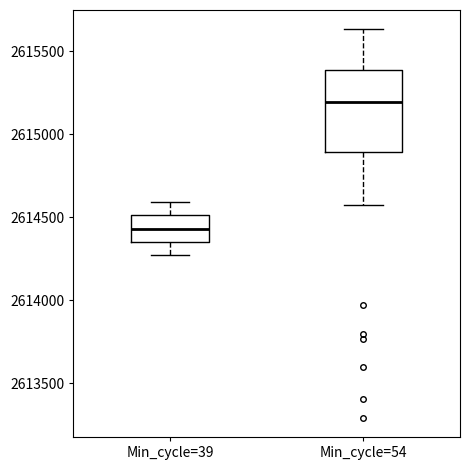

Where does the upper whisker of the box for Min_cycle=39 end on the y-axis? The values are not printed on the chart, so give them approximately, as read against the axis.

2614600